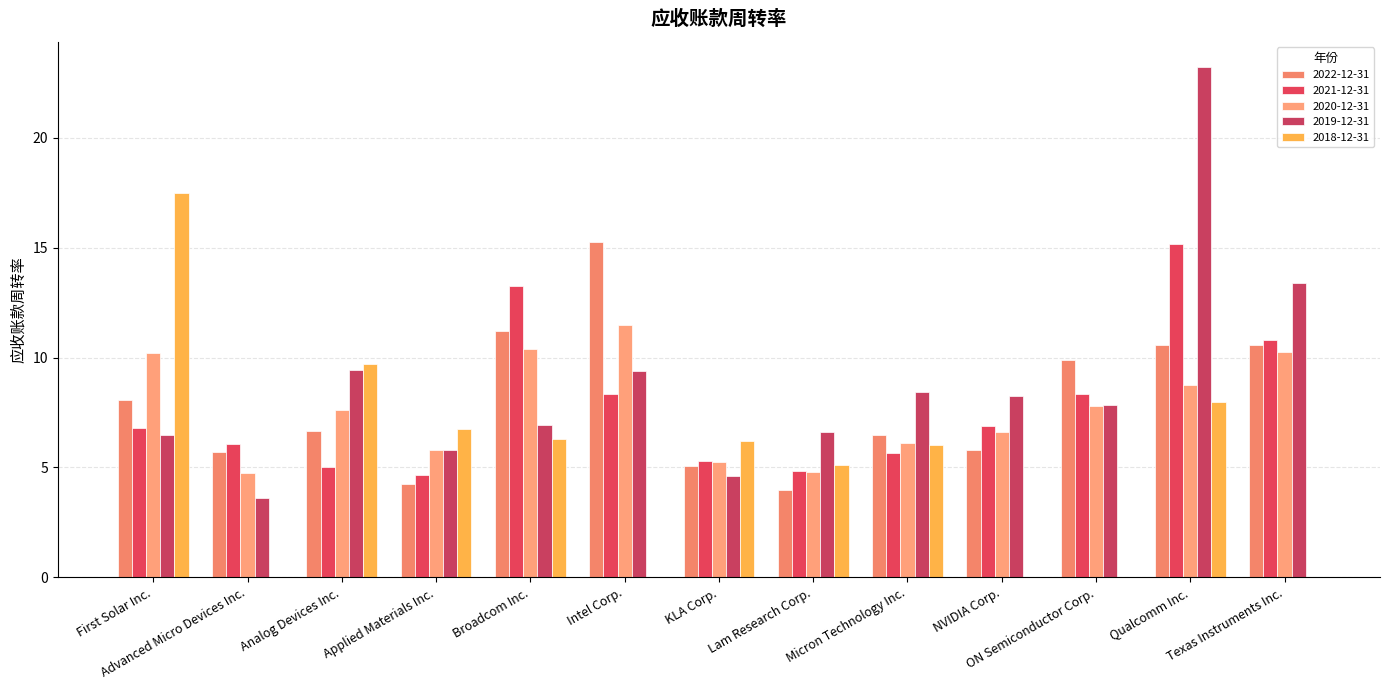

Reading left to right, transcribe all the data shown in this chart.

2022-12-31: First Solar Inc.=8.1	Advanced Micro Devices Inc.=5.7	Analog Devices Inc.=6.7	Applied Materials Inc.=4.2	Broadcom Inc.=11.2	Intel Corp.=15.3	KLA Corp.=5.1	Lam Research Corp.=4.0	Micron Technology Inc.=6.5	NVIDIA Corp.=5.8	ON Semiconductor Corp.=9.9	Qualcomm Inc.=10.6	Texas Instruments Inc.=10.6
2021-12-31: First Solar Inc.=6.8	Advanced Micro Devices Inc.=6.1	Analog Devices Inc.=5.0	Applied Materials Inc.=4.7	Broadcom Inc.=13.2	Intel Corp.=8.4	KLA Corp.=5.3	Lam Research Corp.=4.8	Micron Technology Inc.=5.6	NVIDIA Corp.=6.9	ON Semiconductor Corp.=8.3	Qualcomm Inc.=15.2	Texas Instruments Inc.=10.8
2020-12-31: First Solar Inc.=10.2	Advanced Micro Devices Inc.=4.7	Analog Devices Inc.=7.6	Applied Materials Inc.=5.8	Broadcom Inc.=10.4	Intel Corp.=11.5	KLA Corp.=5.2	Lam Research Corp.=4.8	Micron Technology Inc.=6.1	NVIDIA Corp.=6.6	ON Semiconductor Corp.=7.8	Qualcomm Inc.=8.8	Texas Instruments Inc.=10.2
2019-12-31: First Solar Inc.=6.5	Advanced Micro Devices Inc.=3.6	Analog Devices Inc.=9.4	Applied Materials Inc.=5.8	Broadcom Inc.=6.9	Intel Corp.=9.4	KLA Corp.=4.6	Lam Research Corp.=6.6	Micron Technology Inc.=8.4	NVIDIA Corp.=8.2	ON Semiconductor Corp.=7.8	Qualcomm Inc.=23.2	Texas Instruments Inc.=13.4
2018-12-31: First Solar Inc.=17.5	Advanced Micro Devices Inc.=0.0	Analog Devices Inc.=9.7	Applied Materials Inc.=6.7	Broadcom Inc.=6.3	Intel Corp.=0.0	KLA Corp.=6.2	Lam Research Corp.=5.1	Micron Technology Inc.=6.0	NVIDIA Corp.=0.0	ON Semiconductor Corp.=0.0	Qualcomm Inc.=8.0	Texas Instruments Inc.=0.0